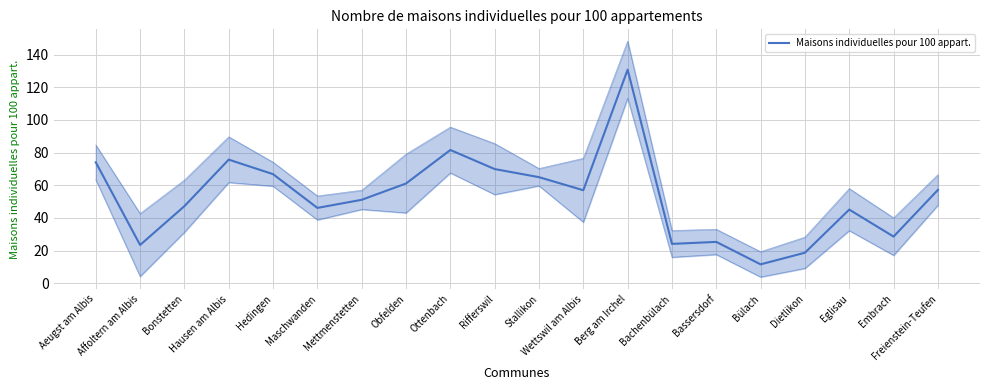

How many lines are shown in the chart?

1